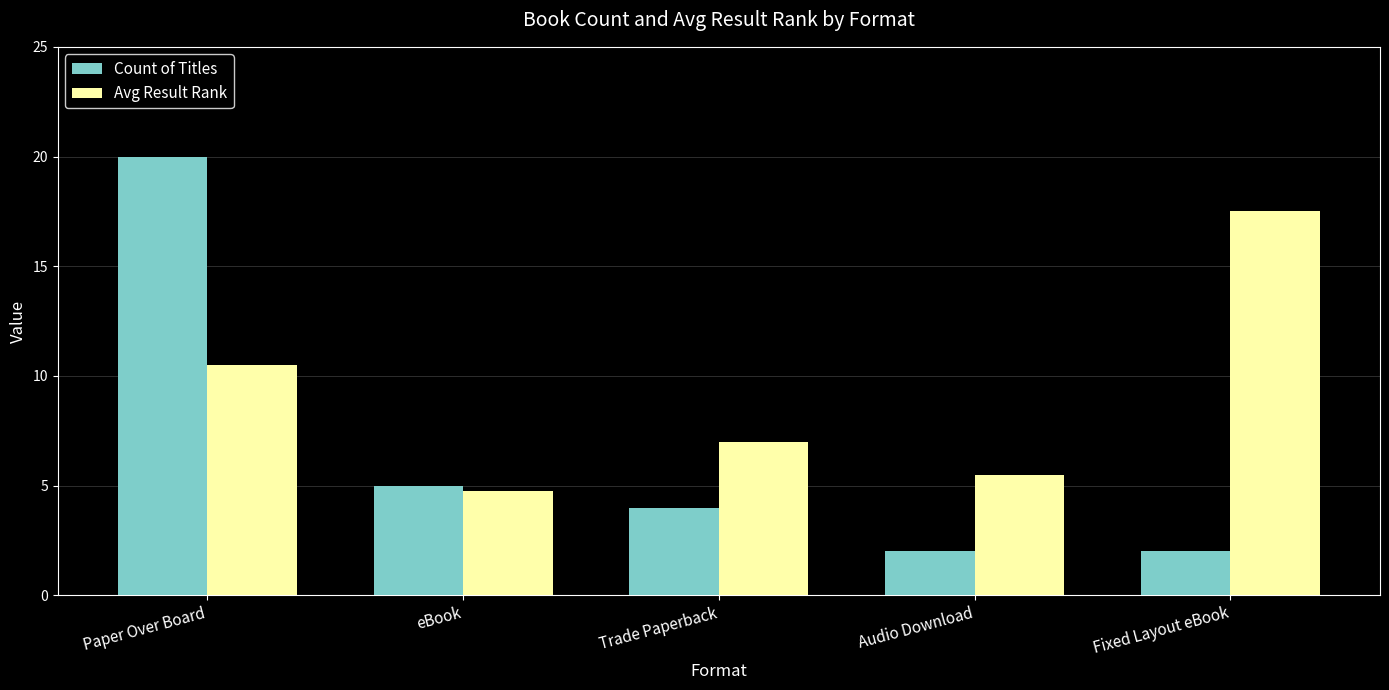

Between Paper Over Board and Audio Download, which series saw the biggest shift?

Count of Titles